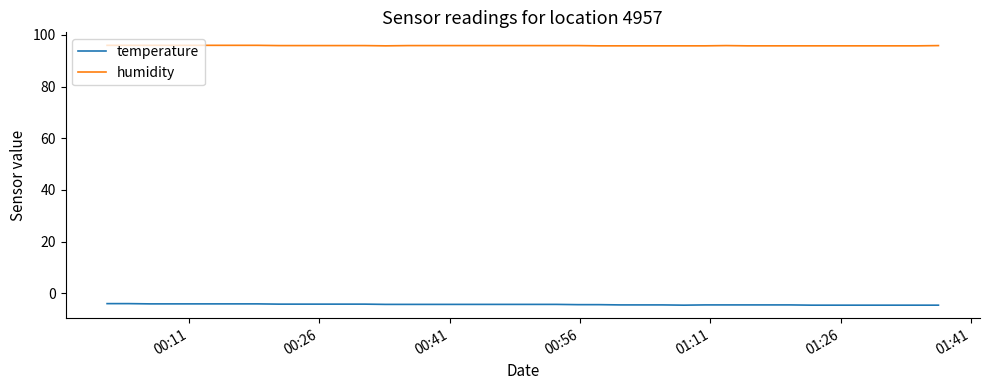

True or false: humidity and temperature intersect in this chart.

False